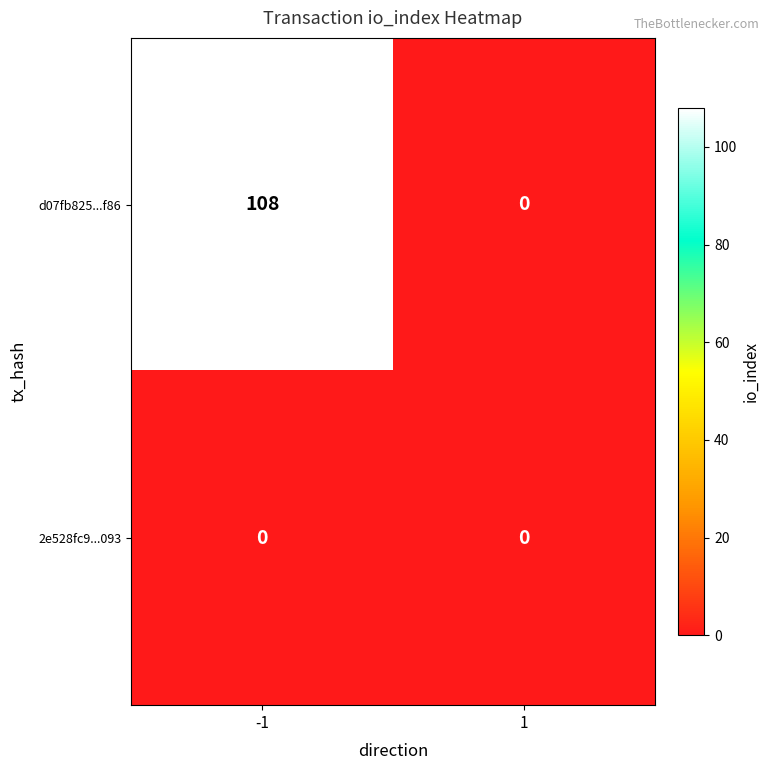

What is the approximate value of d07fb825...f86 at -1, to the nearest 50?

100